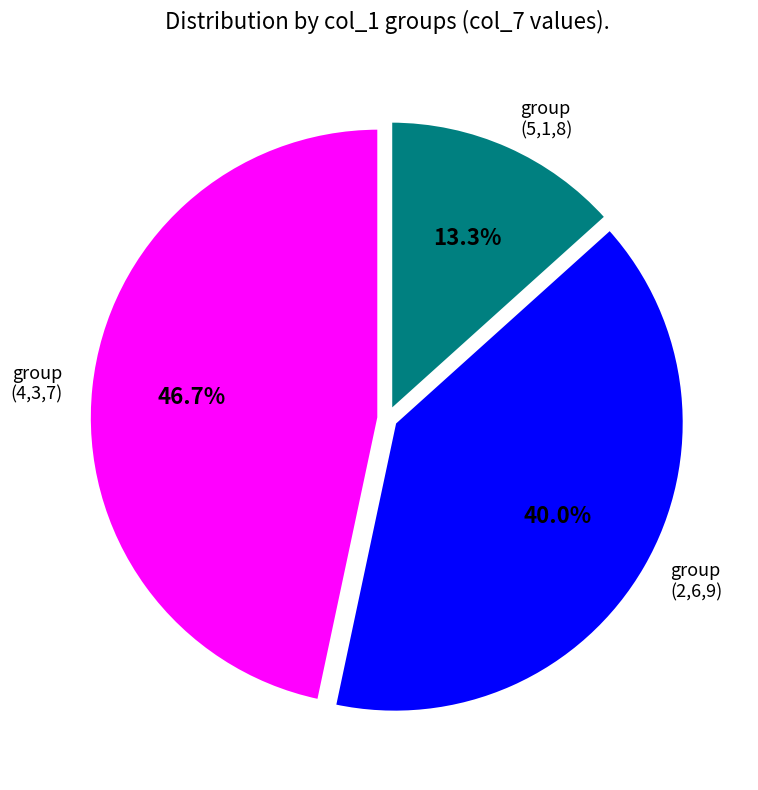

Approximately how many times larger is the value at group (5,1,8) compared to group (4,3,7)?

0.3